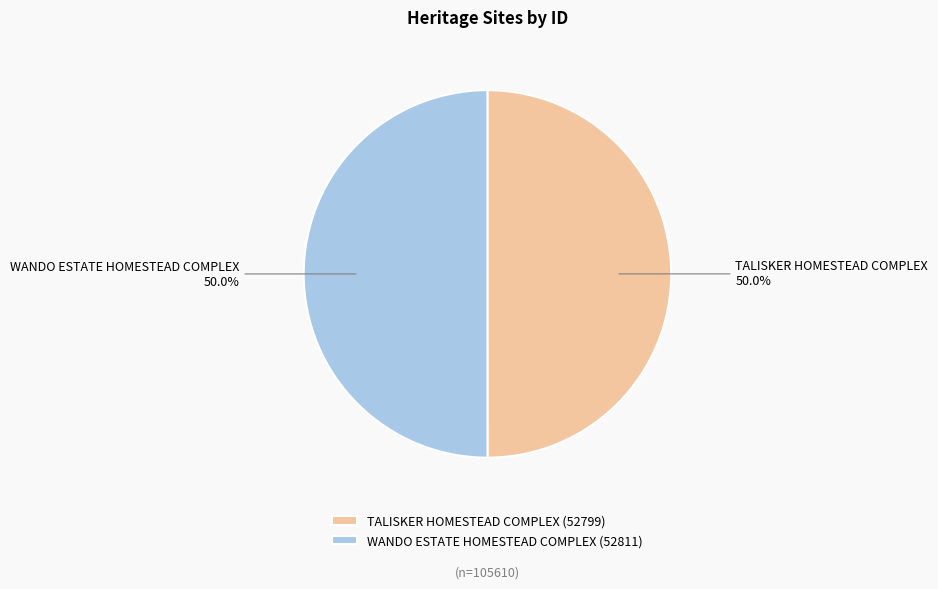

How many segments does this pie chart have?

2